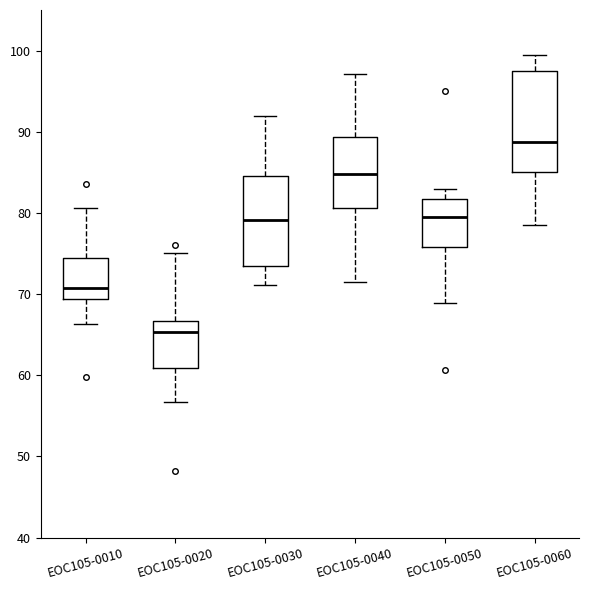

Which box has the highest median line?

EOC105-0060